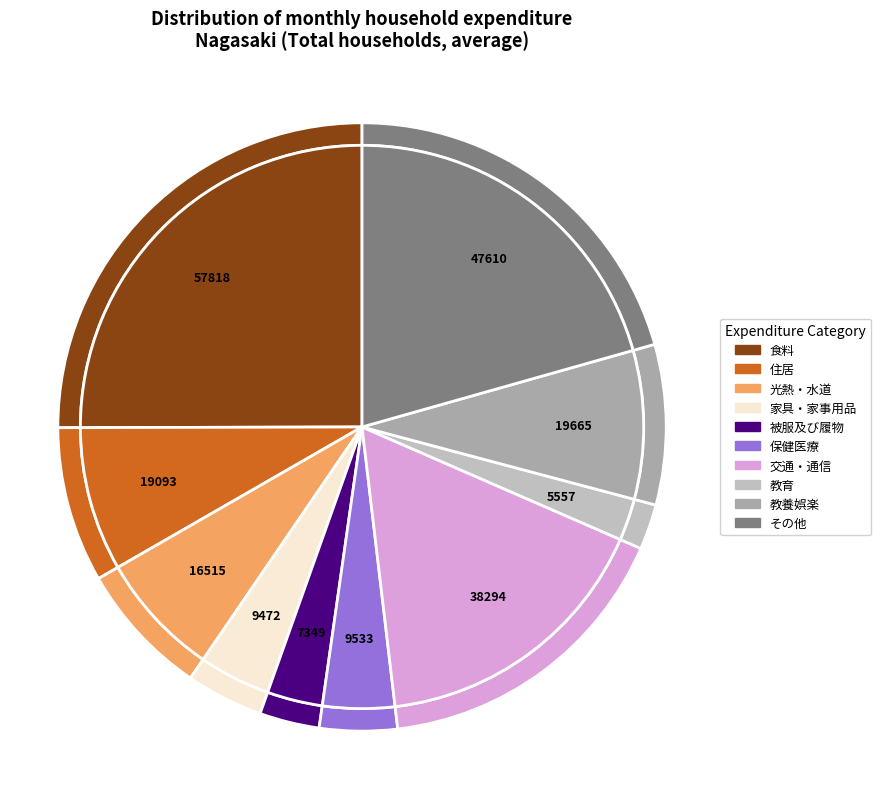

What is the total percentage of 210105_被服及び履物 and 210107_交通・通信?

19.8%